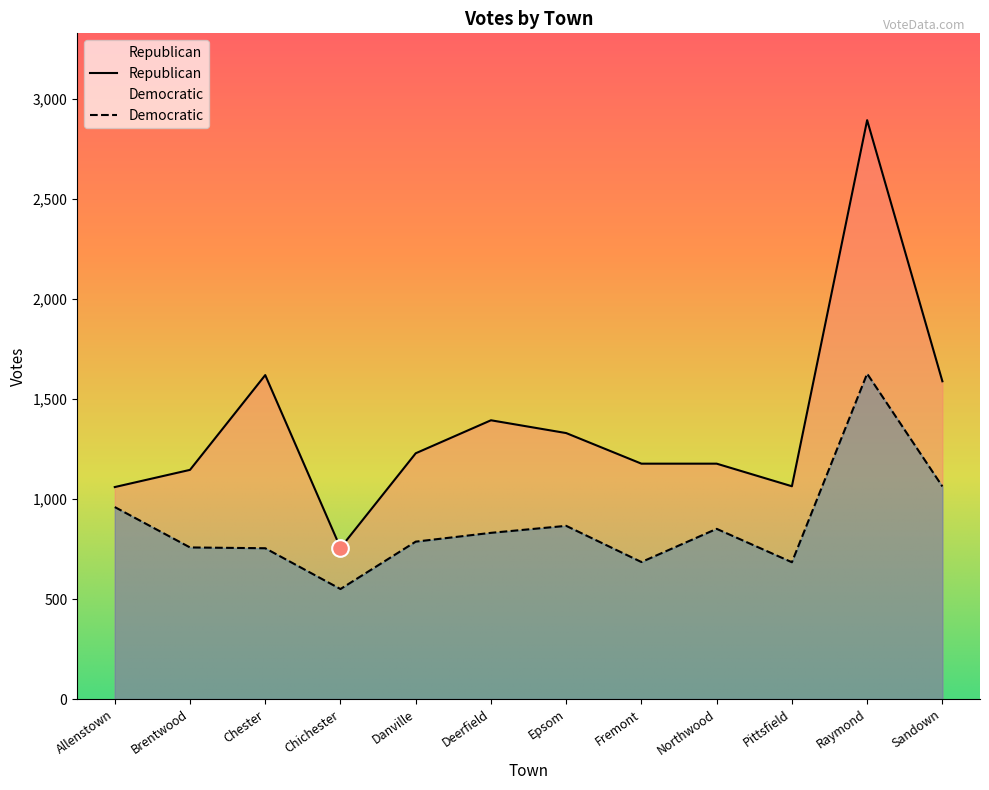

Reading right to left, list all the values displayed in this chart.

Republican: Sandown=1589	Raymond=2895	Pittsfield=1064	Northwood=1177	Fremont=1177	Epsom=1330	Deerfield=1394	Danville=1229	Chichester=756	Chester=1620	Brentwood=1146	Allenstown=1060
Democratic: Sandown=1063	Raymond=1627	Pittsfield=684	Northwood=851	Fremont=685	Epsom=866	Deerfield=831	Danville=787	Chichester=550	Chester=754	Brentwood=758	Allenstown=960